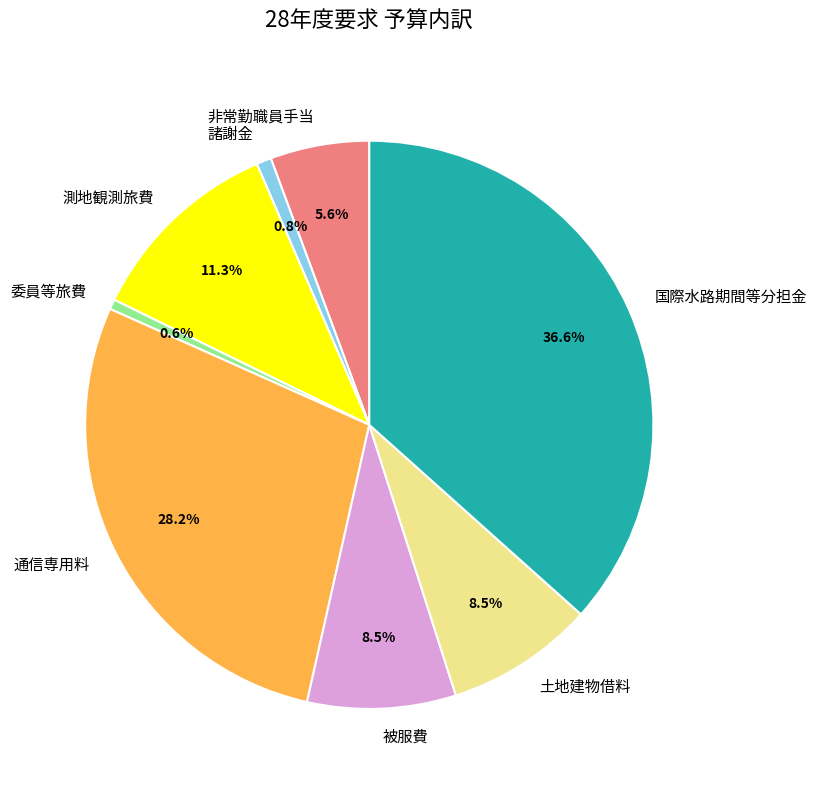

How many segments does this pie chart have?

8